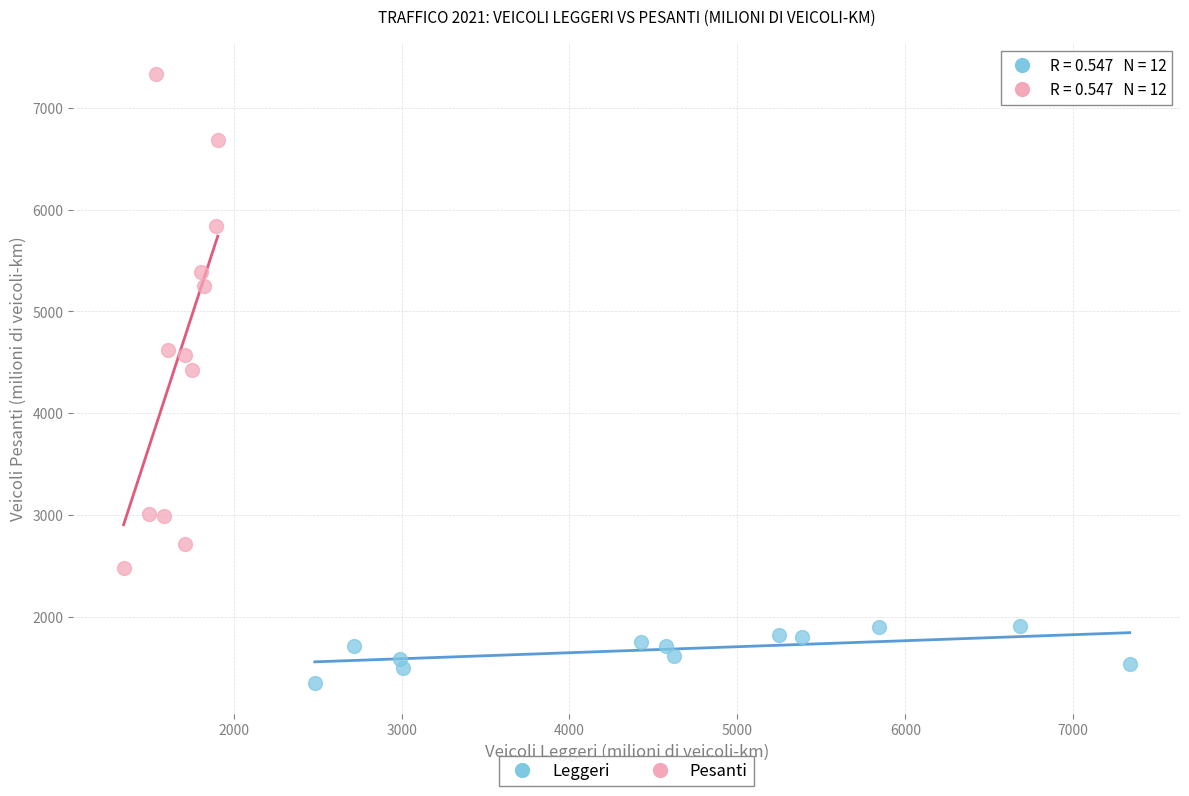

Which series contains the lowest Y value?

Leggeri